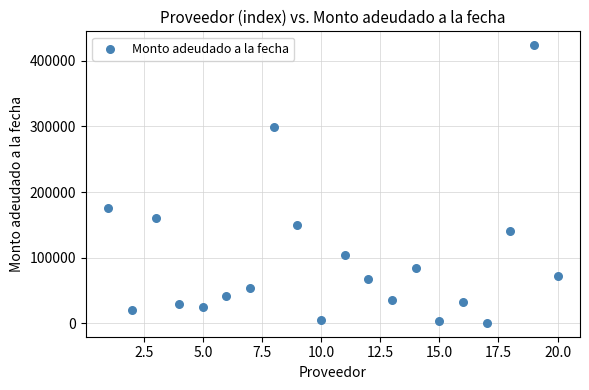

What is the range of Y values (max minus min)?

423075.8